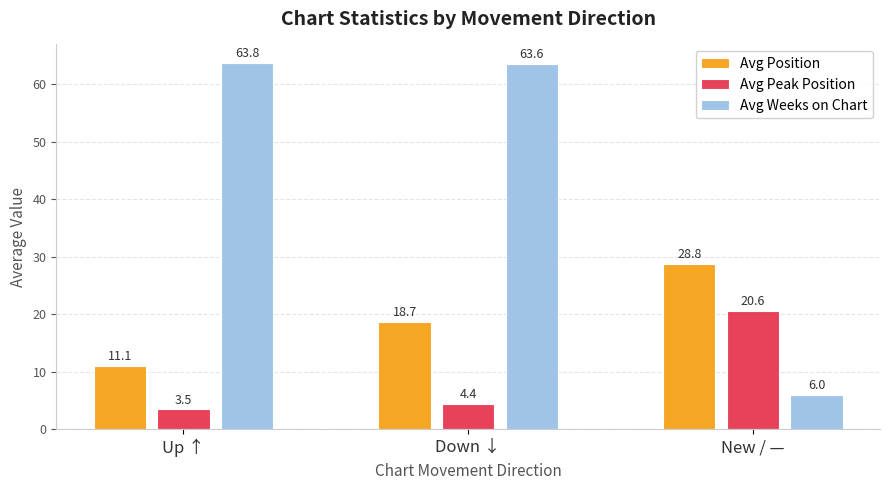

Is it true that Avg Peak Position equals 20.6 at New / —?

True